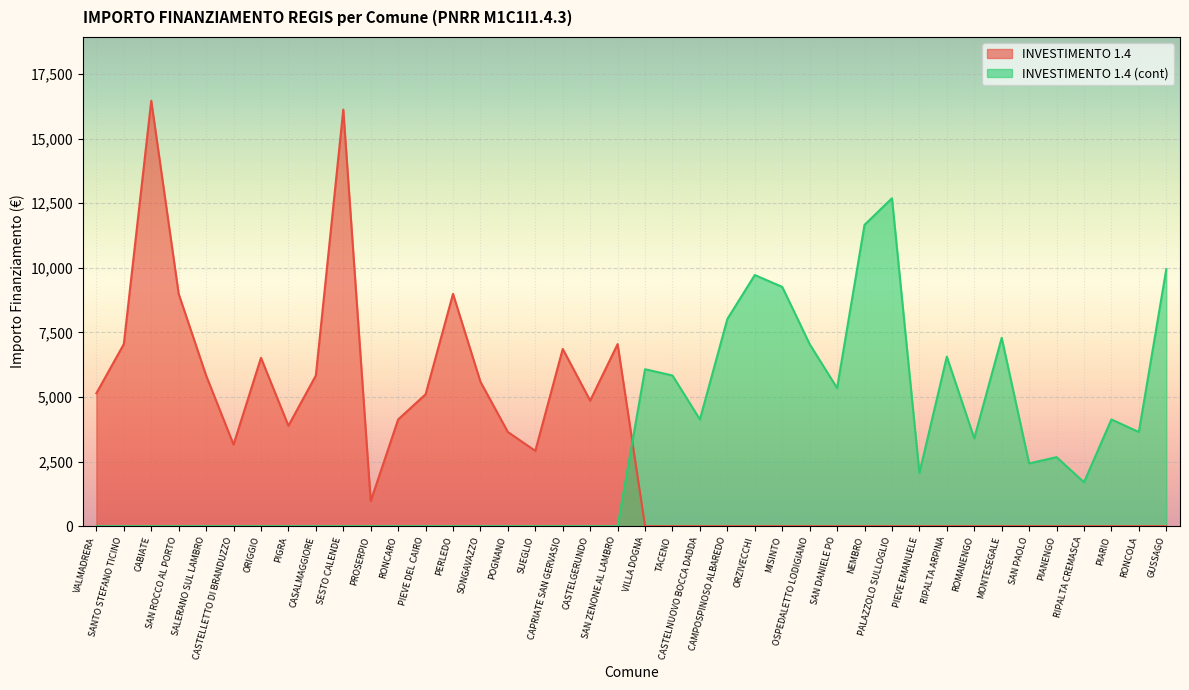

What is the total value across all series at RONCARO?

4131